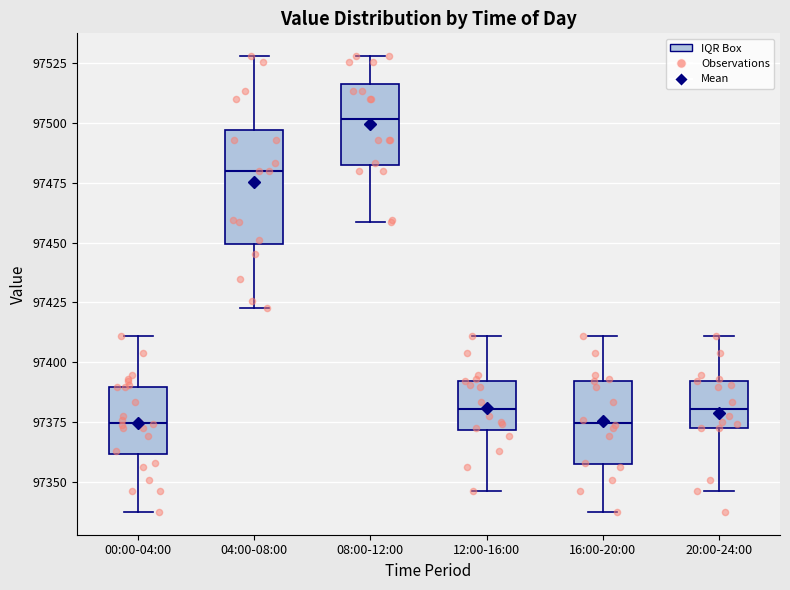

Which box is the tallest, from its lower edge to its upper edge?

04:00-08:00